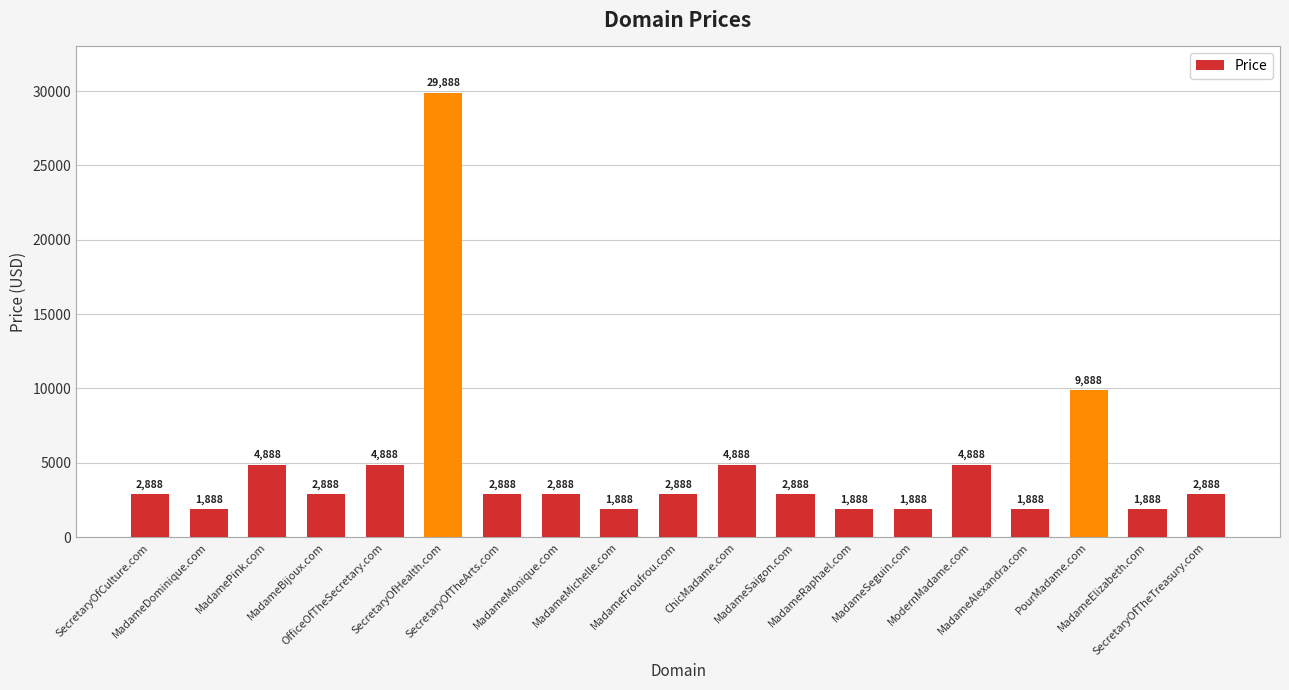

What is the ratio of the value at MadameMichelle.com to the value at SecretaryOfTheTreasury.com?

0.7